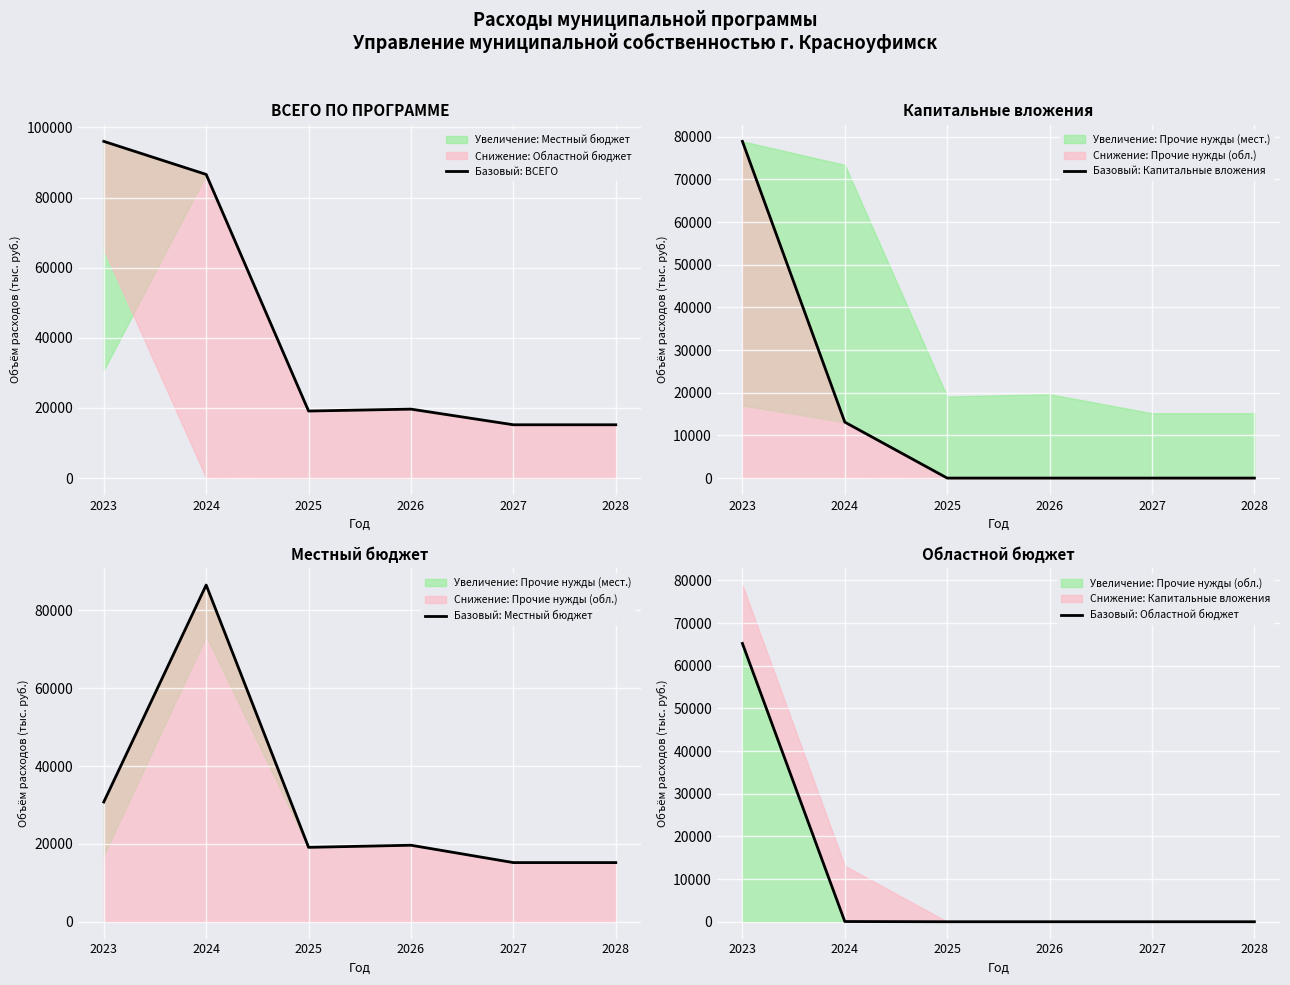

Rank the categories by Базовый: ВСЕГО value from lowest to highest.

2027, 2028, 2025, 2026, 2024, 2023